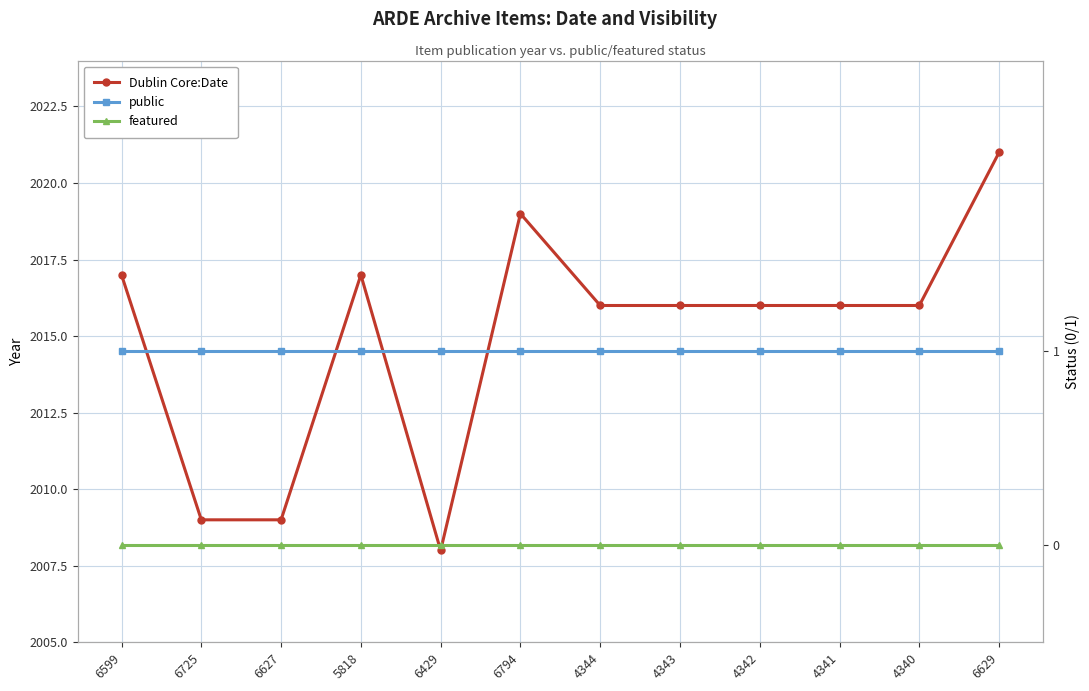

At which category does Dublin Core:Date reach its first local valley?

6429